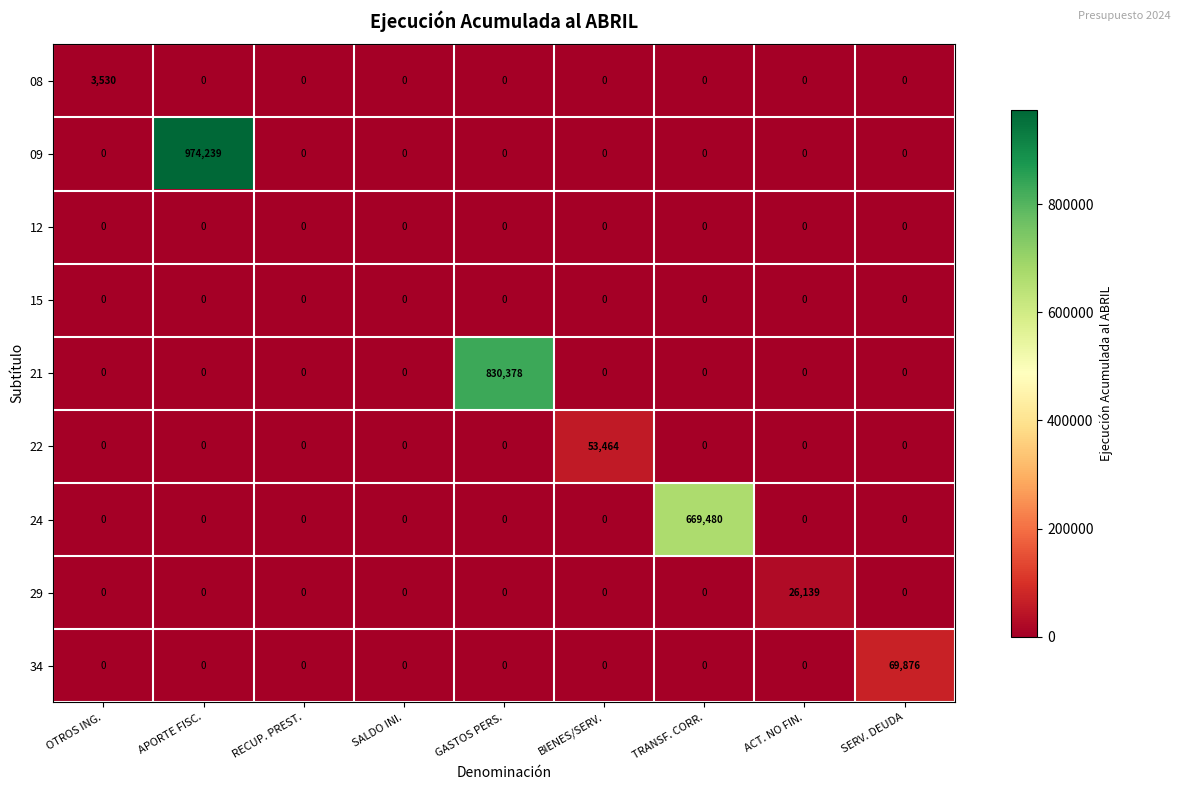

Which series changed the most between OTROS ING. and APORTE FISC.?

09